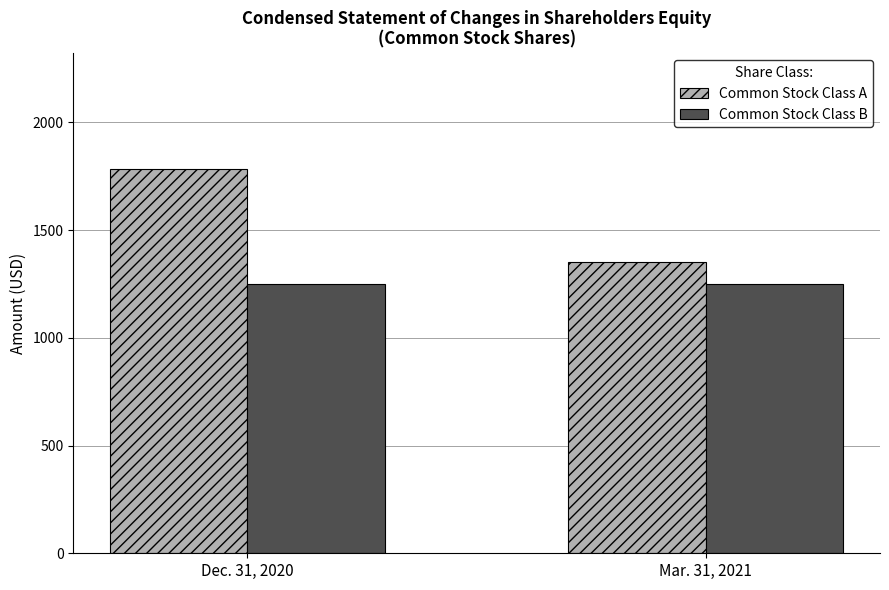

Reading left to right, list all the values displayed in this chart.

Common Stock Class A: Dec. 31, 2020=1786	Mar. 31, 2021=1354
Common Stock Class B: Dec. 31, 2020=1250	Mar. 31, 2021=1250